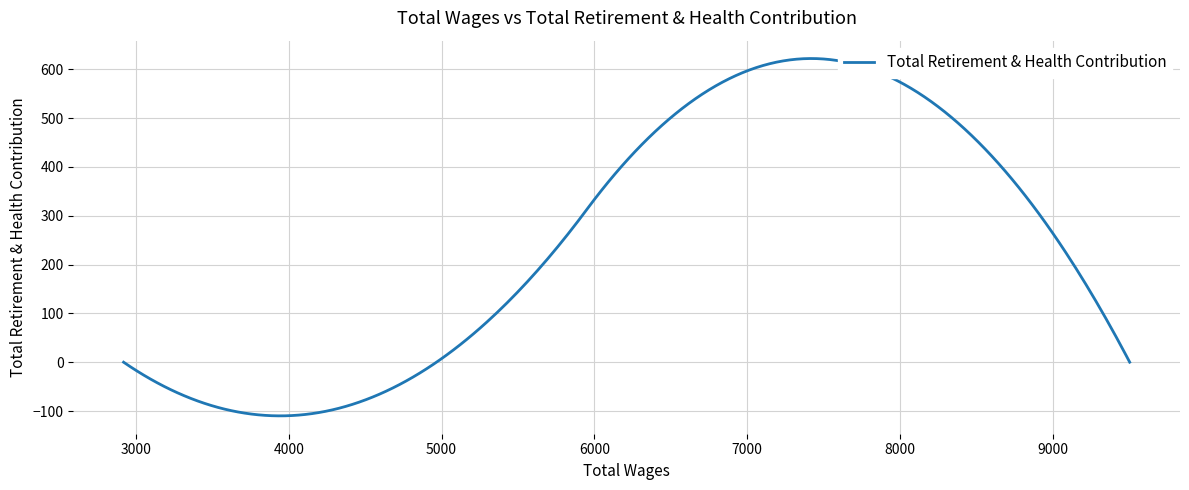

What is the difference between the maximum and minimum values?

731.7